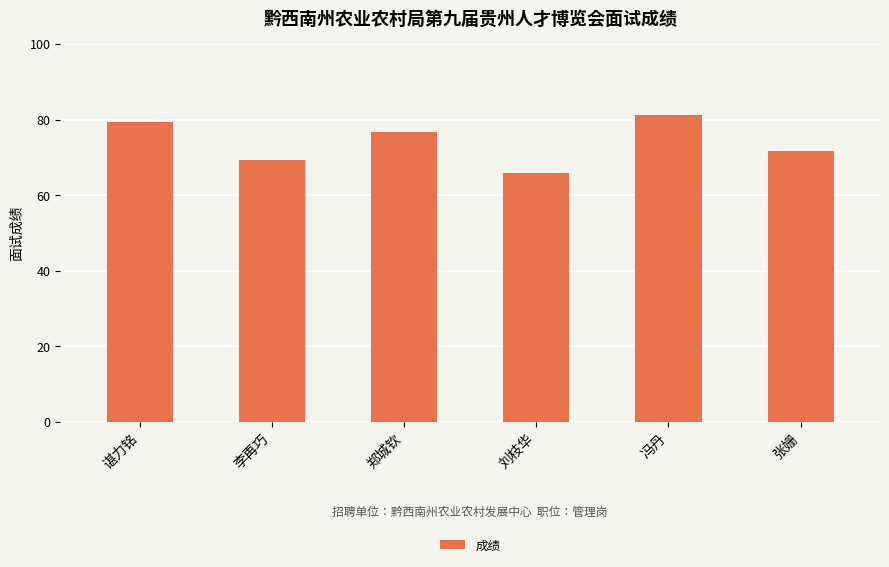

How many distinct data groups are displayed?

1